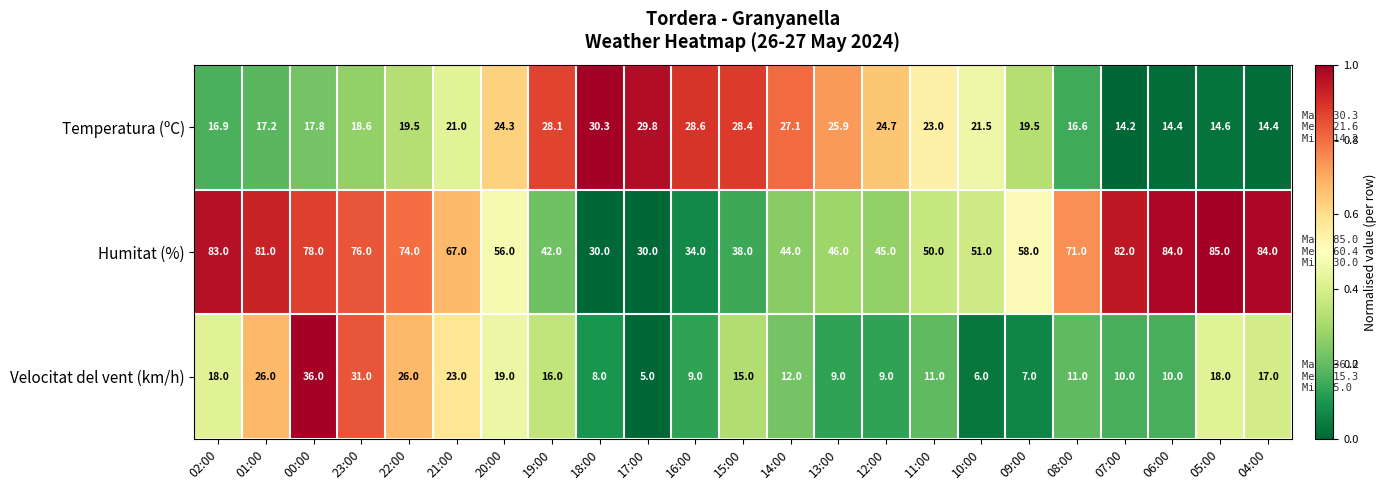

How many series are shown in this chart?

3